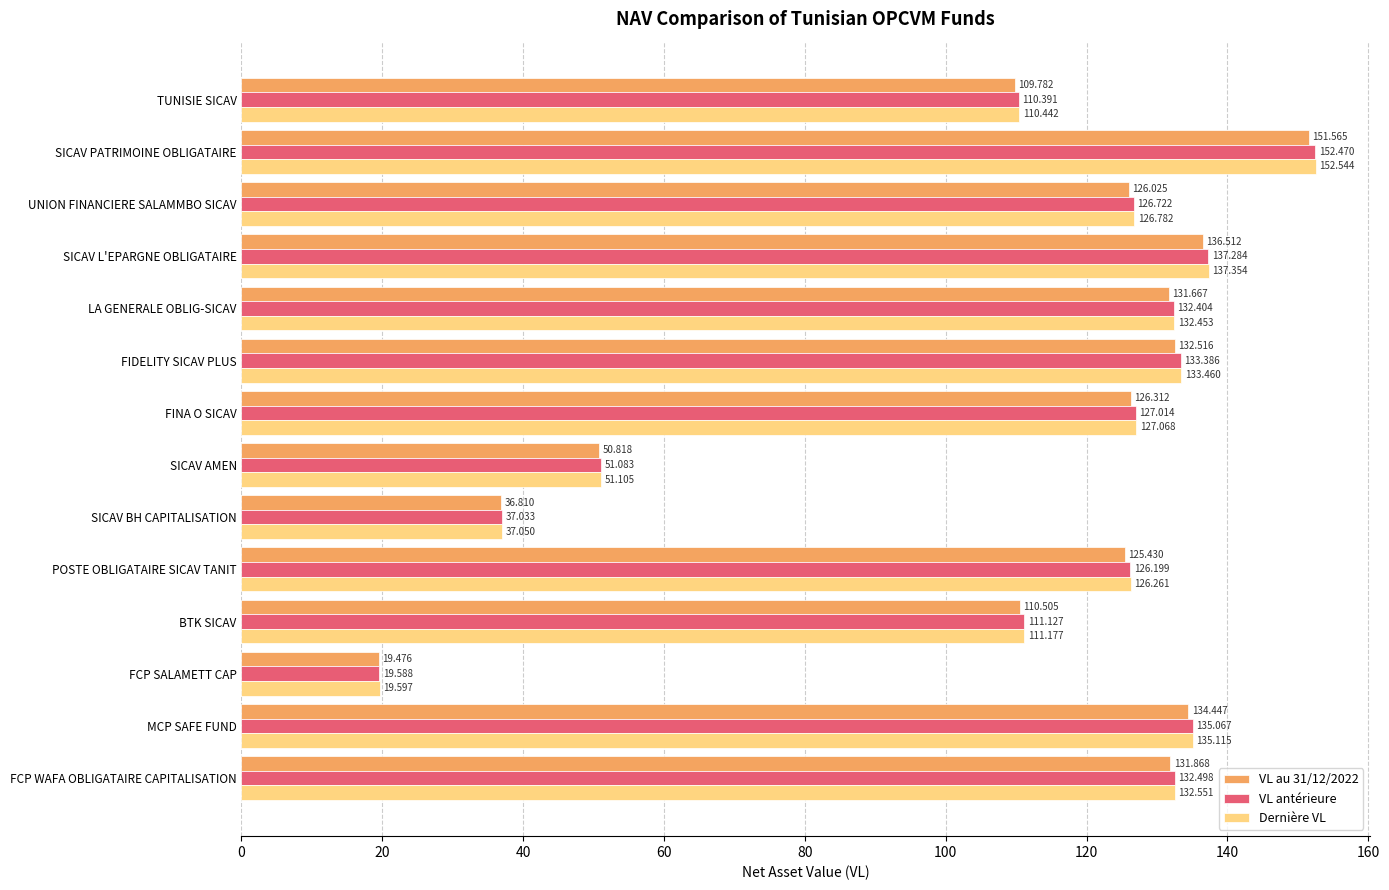

Which series changed the most between SICAV PATRIMOINE OBLIGATAIRE and SICAV AMEN?

Dernière VL